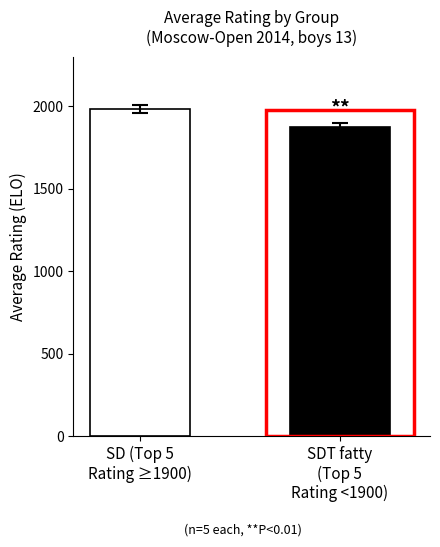

What is the greatest value displayed?

1984.0